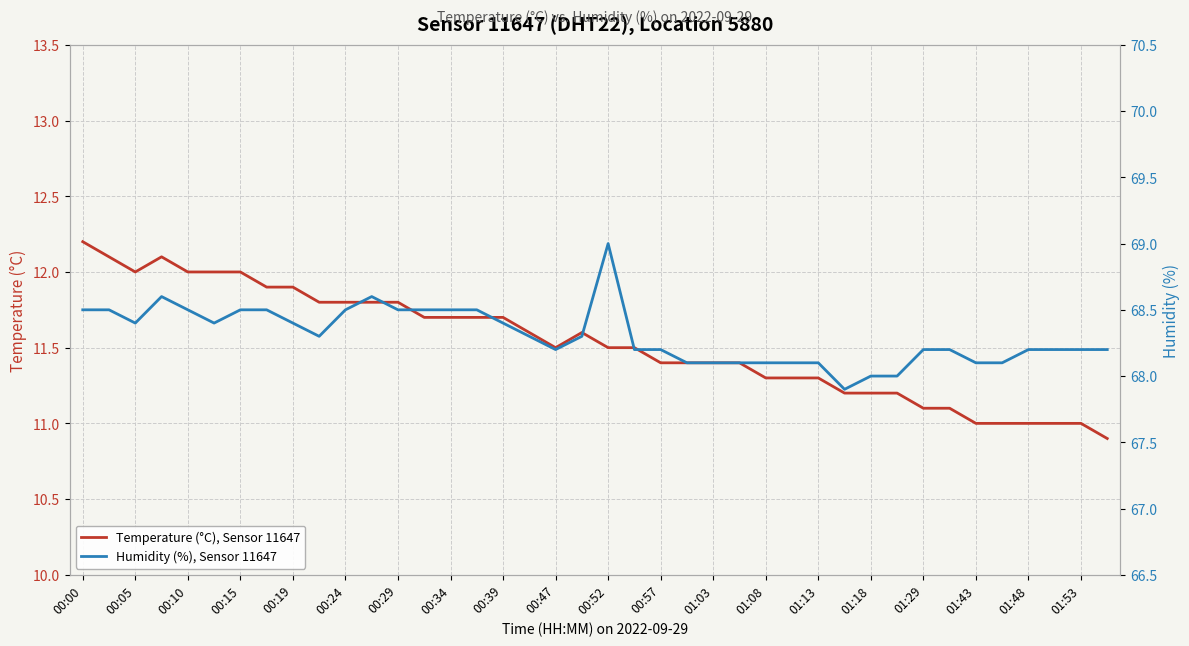

What is the total value across all series at 35?

79.1